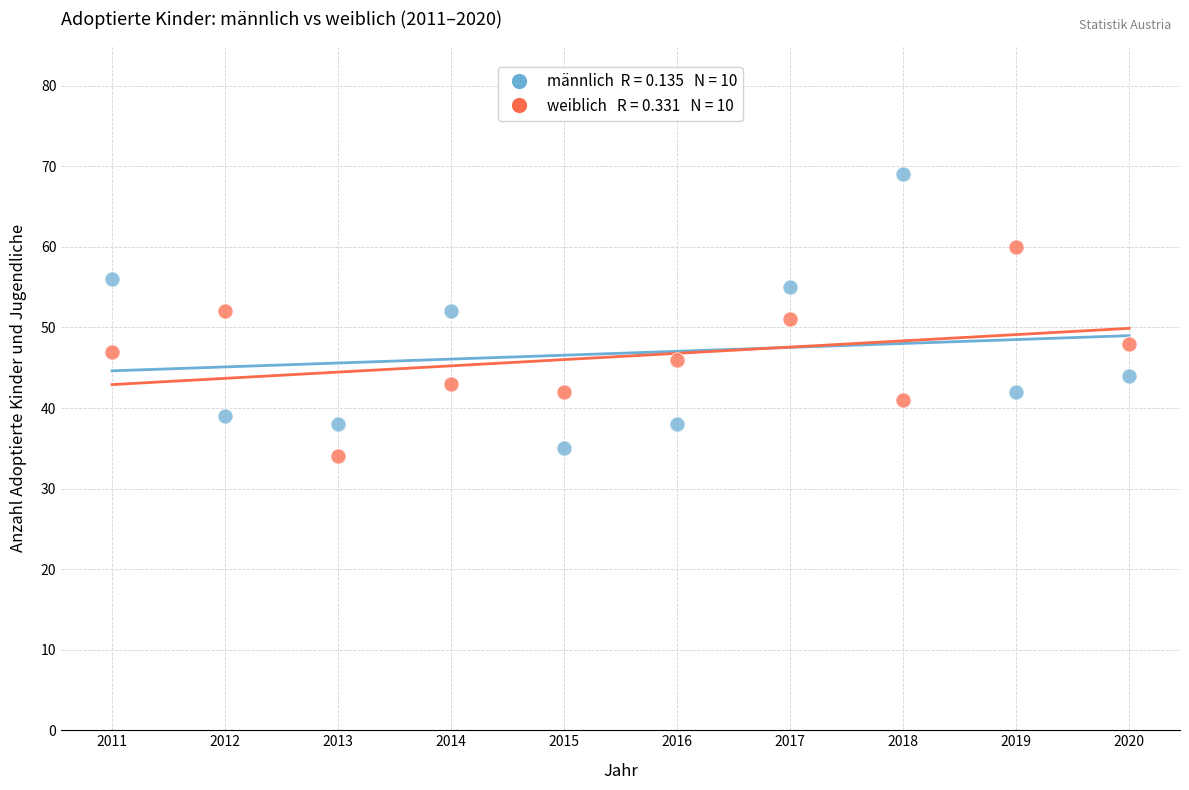

Across all data points, what is the range of Y values (max minus min)?

35